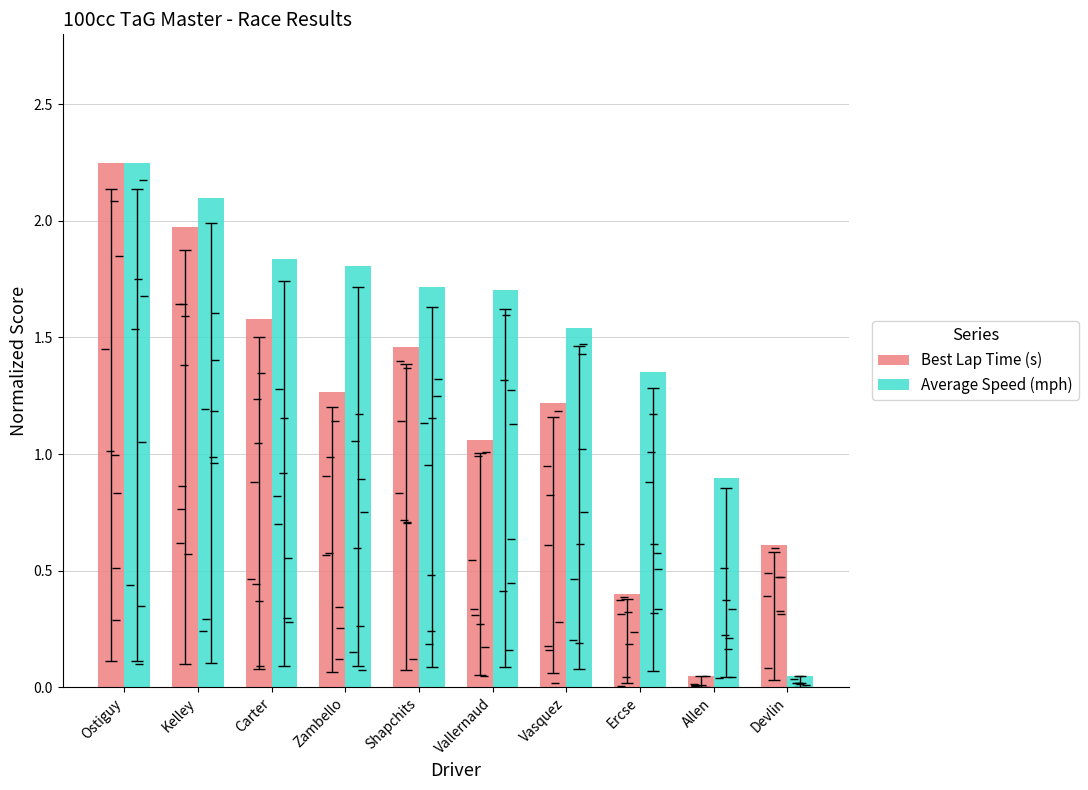

How many data points in Average Speed (mph) are less than 1?

2